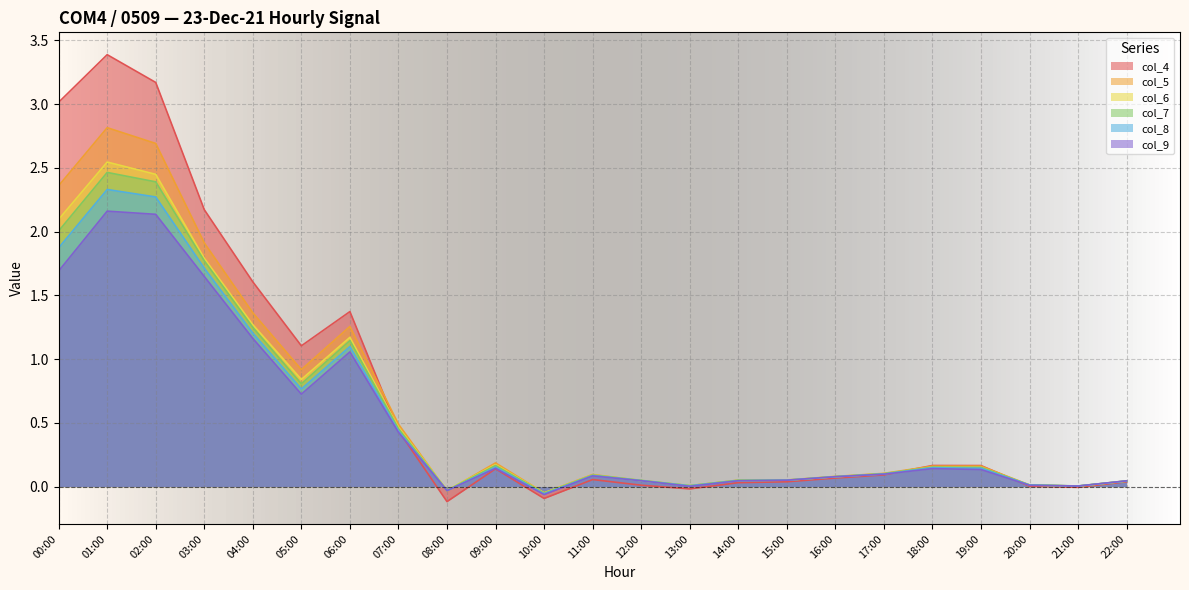

At which label does col_9 reach its peak?

01:00